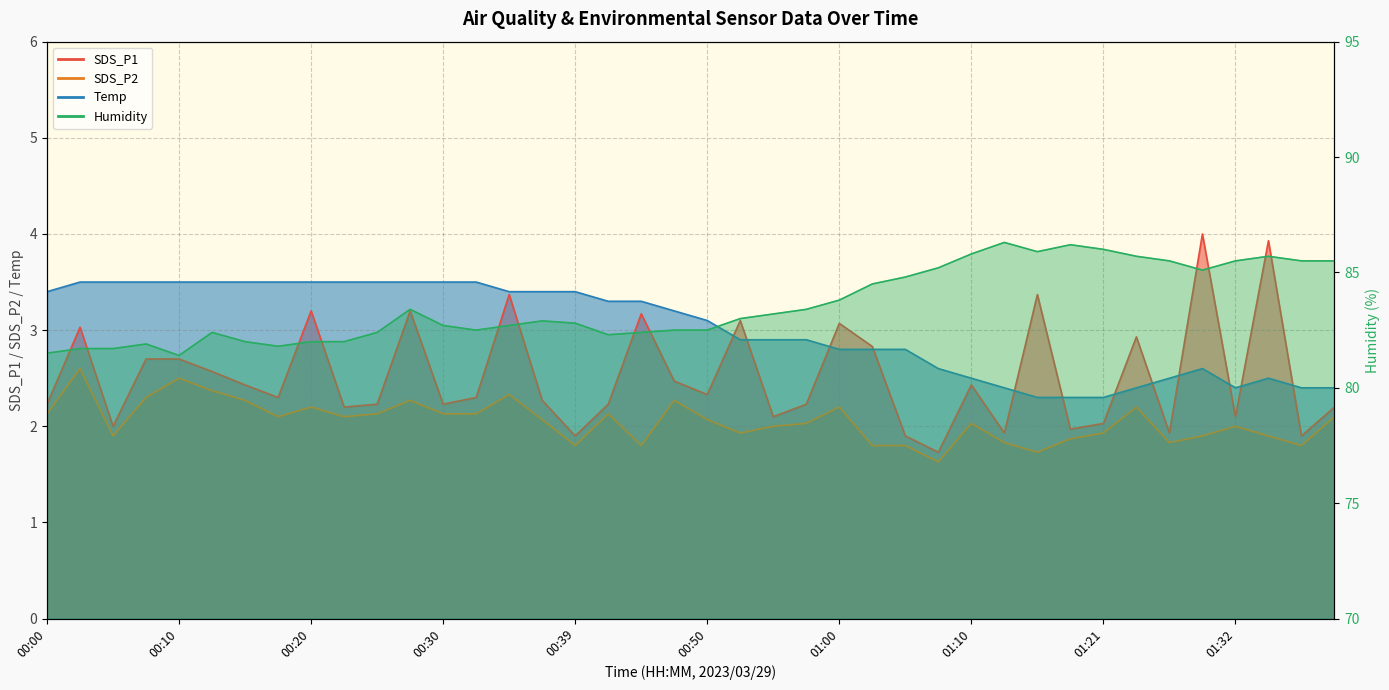

True or false: Temp and Humidity intersect in this chart.

False